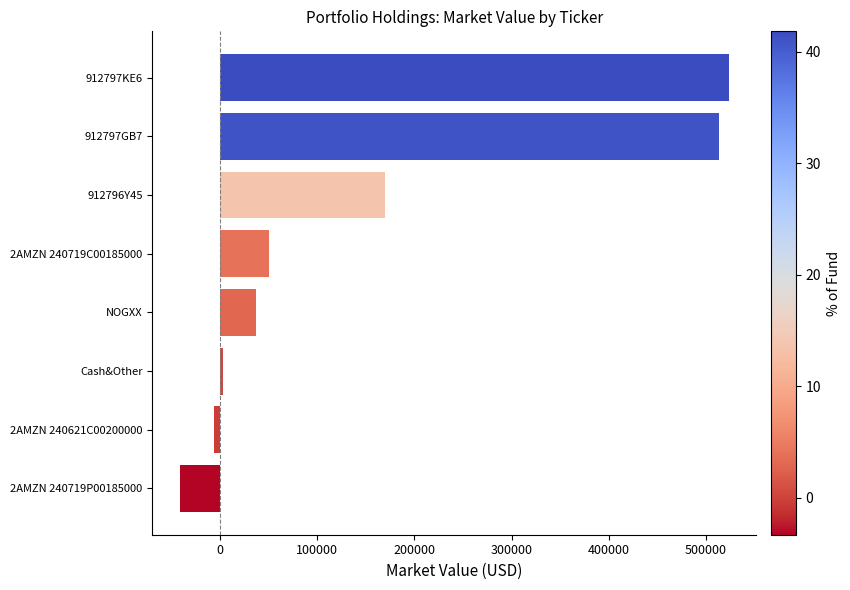

Are the bars grouped side by side (vs. stacked)?

No